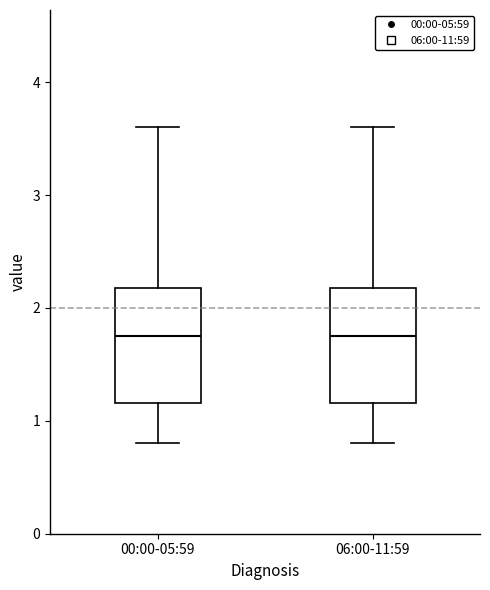

Reading left to right, transcribe this box plot: for each box, give where its median line is, the range the box spans, and where its two whiskers end, as read against the y-axis. The values are not printed on the chart, so give them approximately, as read against the axis.

00:00-05:59: median 1.8, box 1.2 to 2.2, whiskers 0.8 to 3.6
06:00-11:59: median 1.8, box 1.2 to 2.2, whiskers 0.8 to 3.6